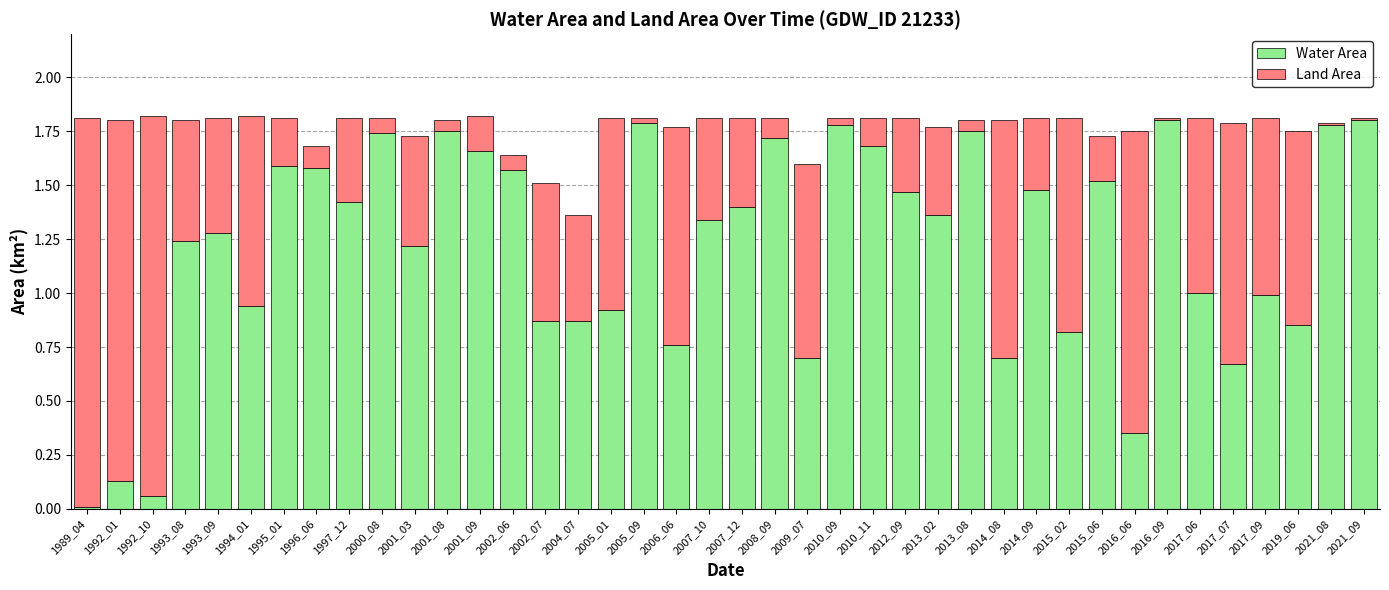

The Water Area series shows 1.2 at 1993_08. True or false?

True